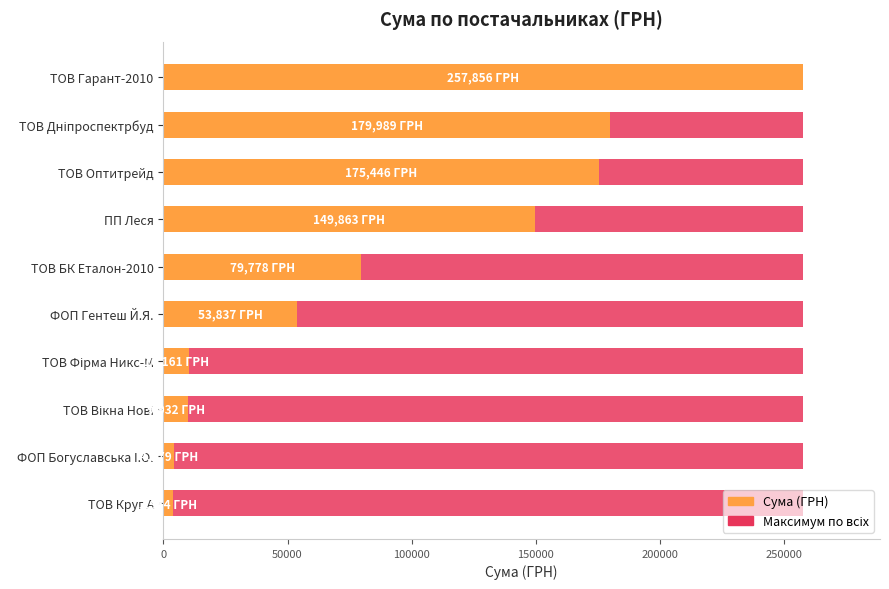

What is the sum of the Сума (ГРН) values at ФОП Богуславська I.О. and ТОВ Круг А?

8233.3